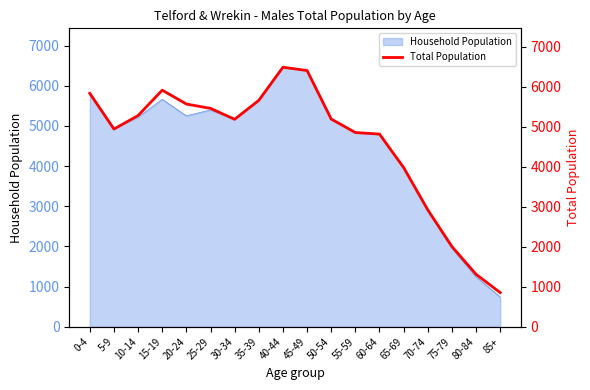

List the labels in order of value, smallest first.

85+, 80-84, 75-79, 70-74, 65-69, 60-64, 55-59, 5-9, 30-34, 50-54, 10-14, 25-29, 20-24, 35-39, 0-4, 15-19, 45-49, 40-44